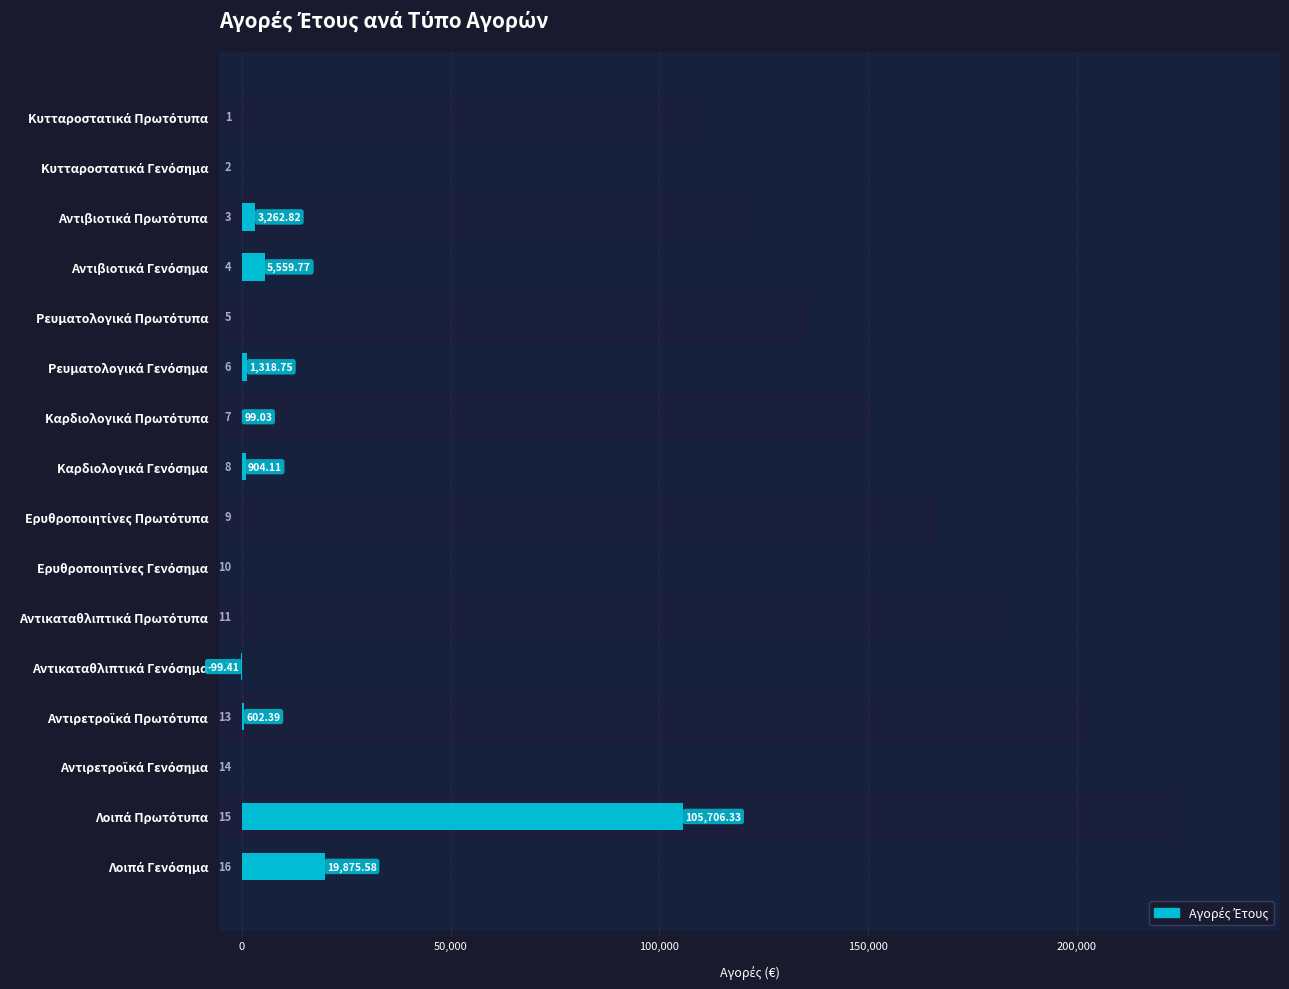

How many negative values are there?

1